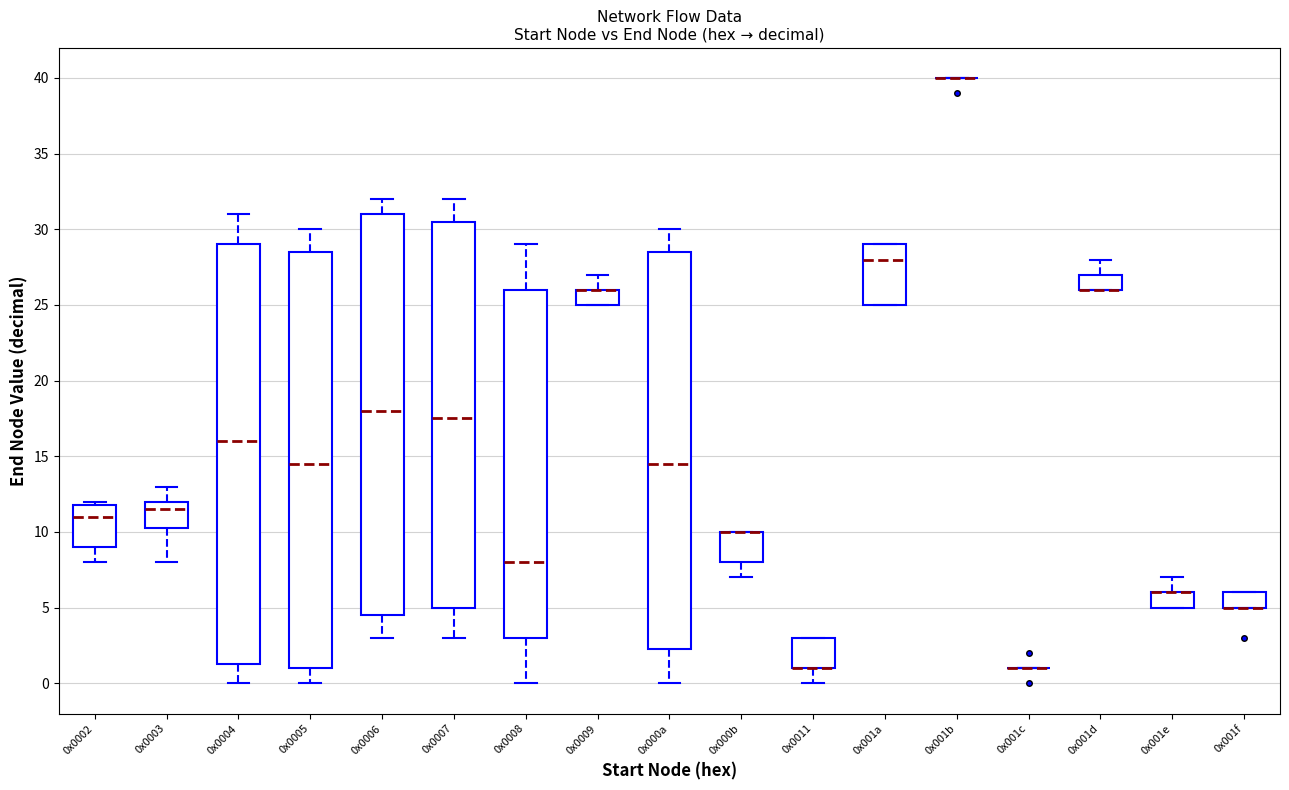

Reading left to right, transcribe this box plot: for each box, give where its median line is, the range the box spans, and where its two whiskers end, as read against the y-axis. The values are not printed on the chart, so give them approximately, as read against the axis.

0x0002: median 11.0, box 9.0 to 12.0, whiskers 8.0 to 12.0 (just above the box's upper edge)
0x0003: median 11.5, box 10.5 to 12.0, whiskers 8.0 to 13.0
0x0004: median 16.0, box 1.5 to 29.0, whiskers 0.0 to 31.0
0x0005: median 14.5, box 1.0 to 28.5, whiskers 0.0 to 30.0
0x0006: median 18.0, box 4.5 to 31.0, whiskers 3.0 to 32.0
0x0007: median 17.5, box 5.0 to 30.5, whiskers 3.0 to 32.0
0x0008: median 8.0, box 3.0 to 26.0, whiskers 0.0 to 29.0
0x0009: median 26.0 (drawn on the box's upper edge), box 25.0 to 26.0, whiskers 25.0 to 27.0
0x000a: median 14.5, box 2.5 to 28.5, whiskers 0.0 to 30.0
0x000b: median 10.0 (drawn on the box's upper edge), box 8.0 to 10.0, whiskers 7.0 to 10.0
0x0011: median 1.0 (drawn on the box's lower edge), box 1.0 to 3.0, whiskers 0.0 to 3.0
0x001a: median 28.0, box 25.0 to 29.0, whiskers 25.0 to 29.0
0x001b: box collapsed to a line at 40.0, whiskers 40.0 to 40.0
0x001c: box collapsed to a line at 1.0, whiskers 1.0 to 1.0
0x001d: median 26.0 (drawn on the box's lower edge), box 26.0 to 27.0, whiskers 26.0 to 28.0
0x001e: median 6.0 (drawn on the box's upper edge), box 5.0 to 6.0, whiskers 5.0 to 7.0
0x001f: median 5.0 (drawn on the box's lower edge), box 5.0 to 6.0, whiskers 5.0 to 6.0